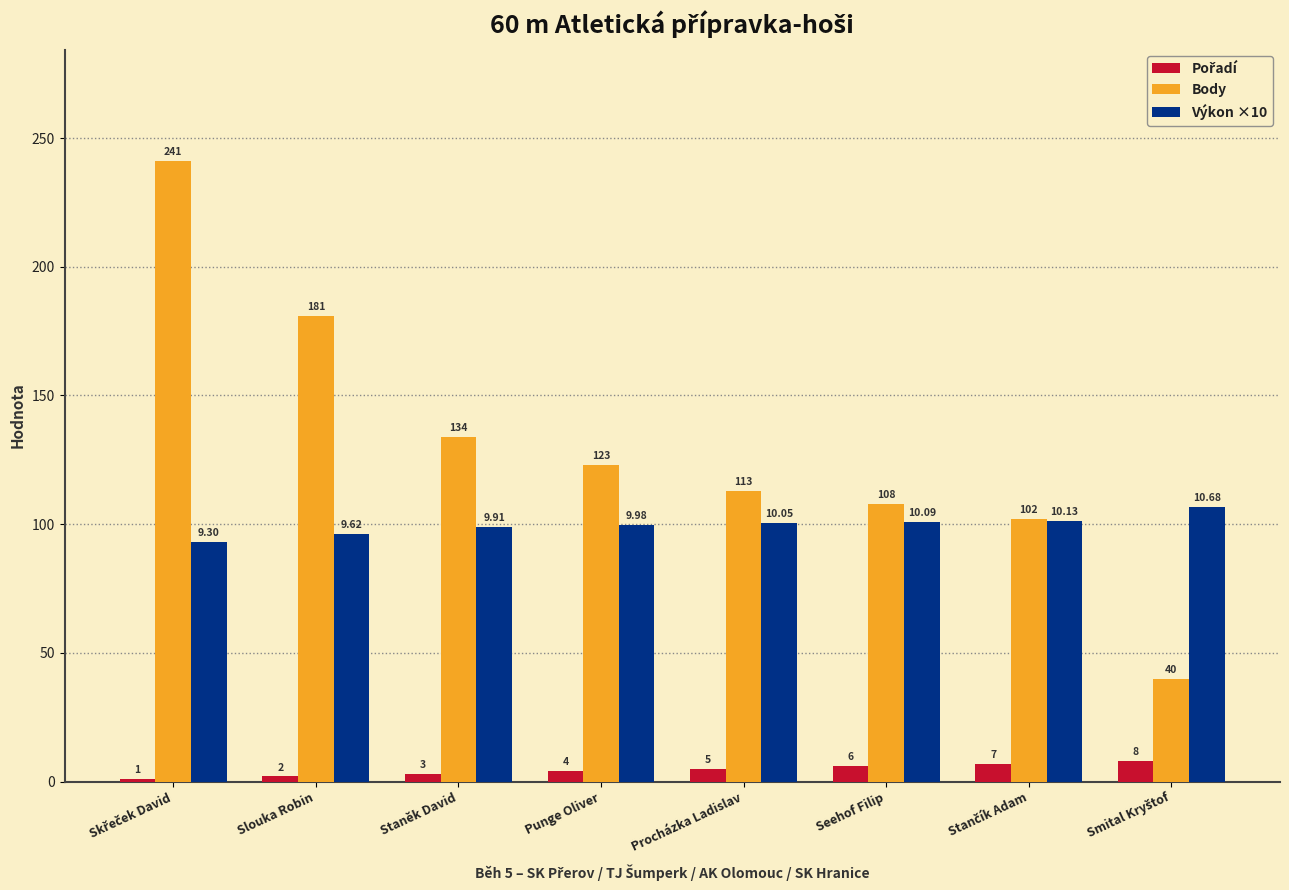

What is the total value across all series at Slouka Robin?

279.2